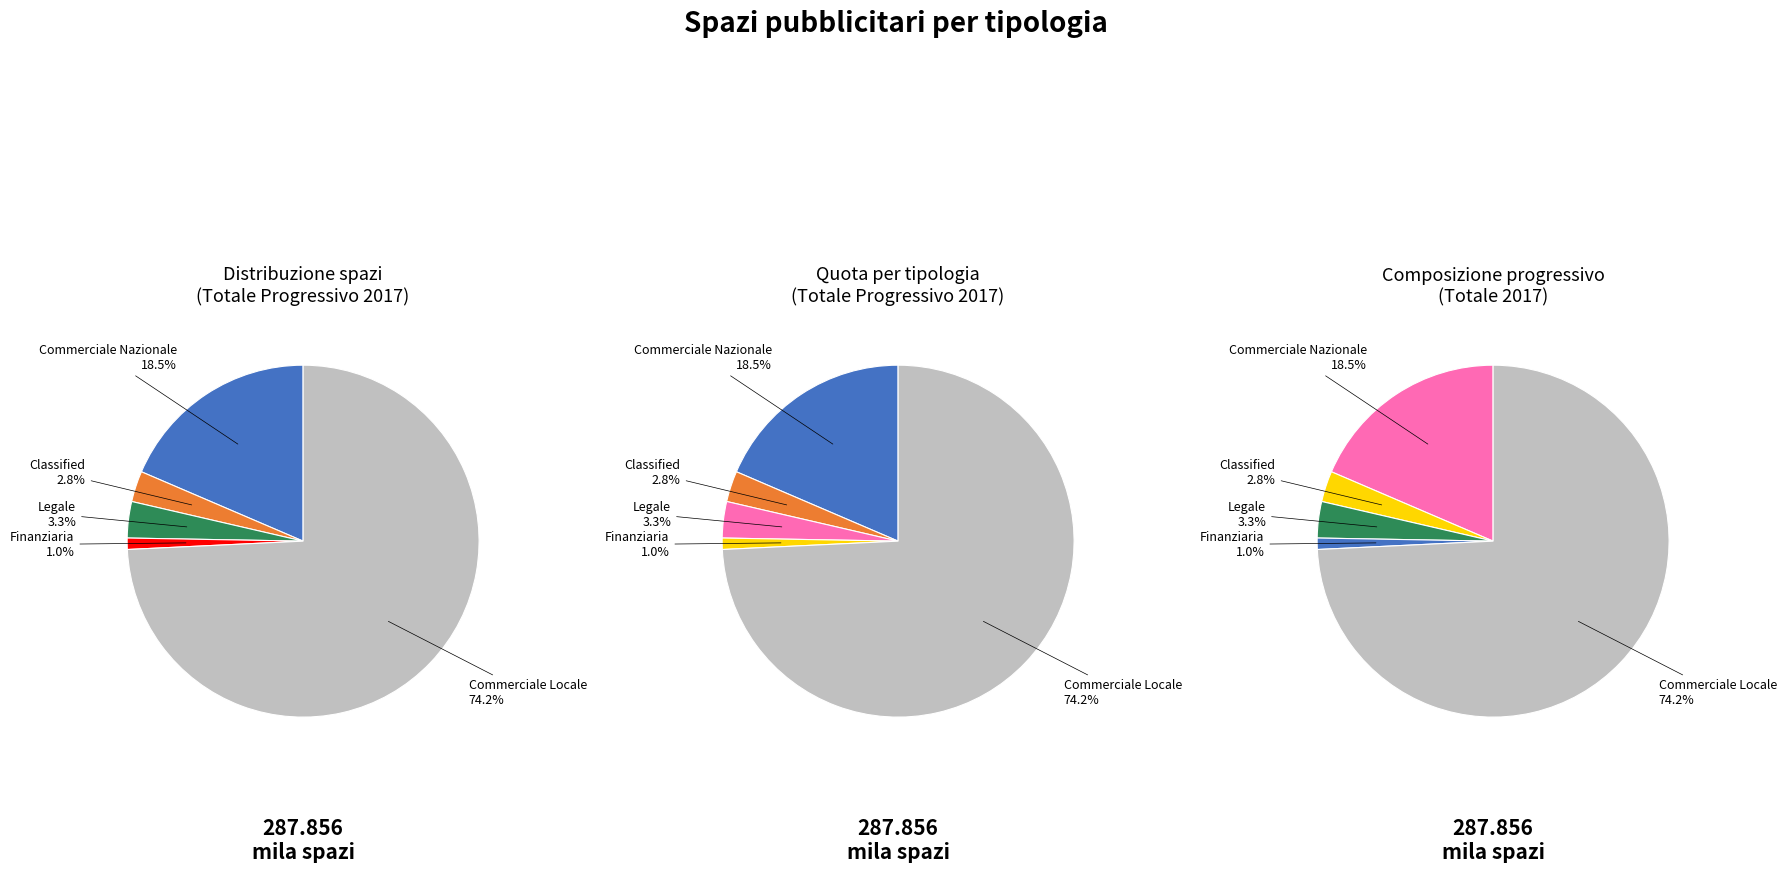

To the nearest percent, what percentage of the pie is Commerciale Locale?

74%